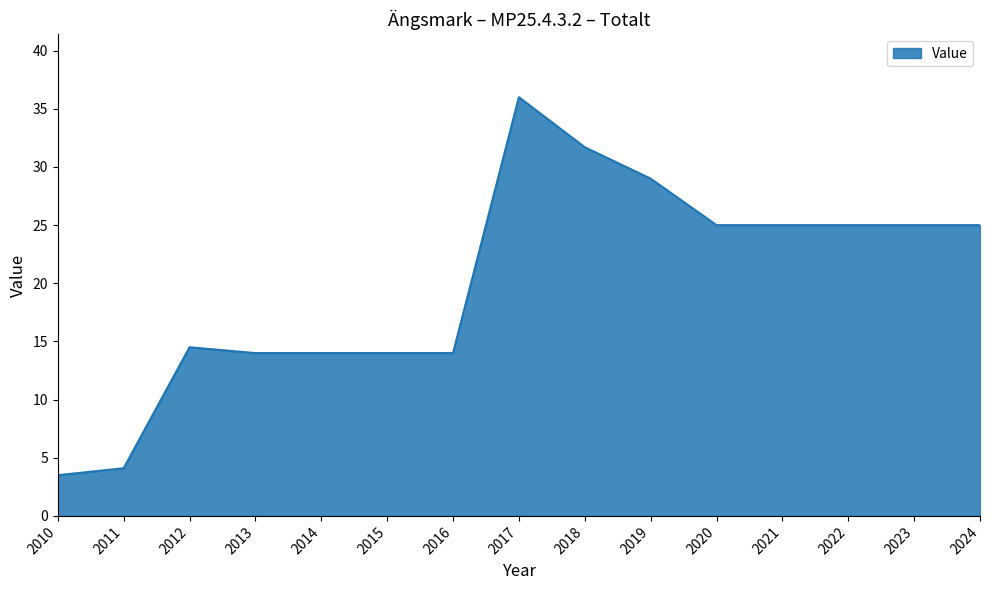

What is the sum of the values at 2023 and 2013?

39.0